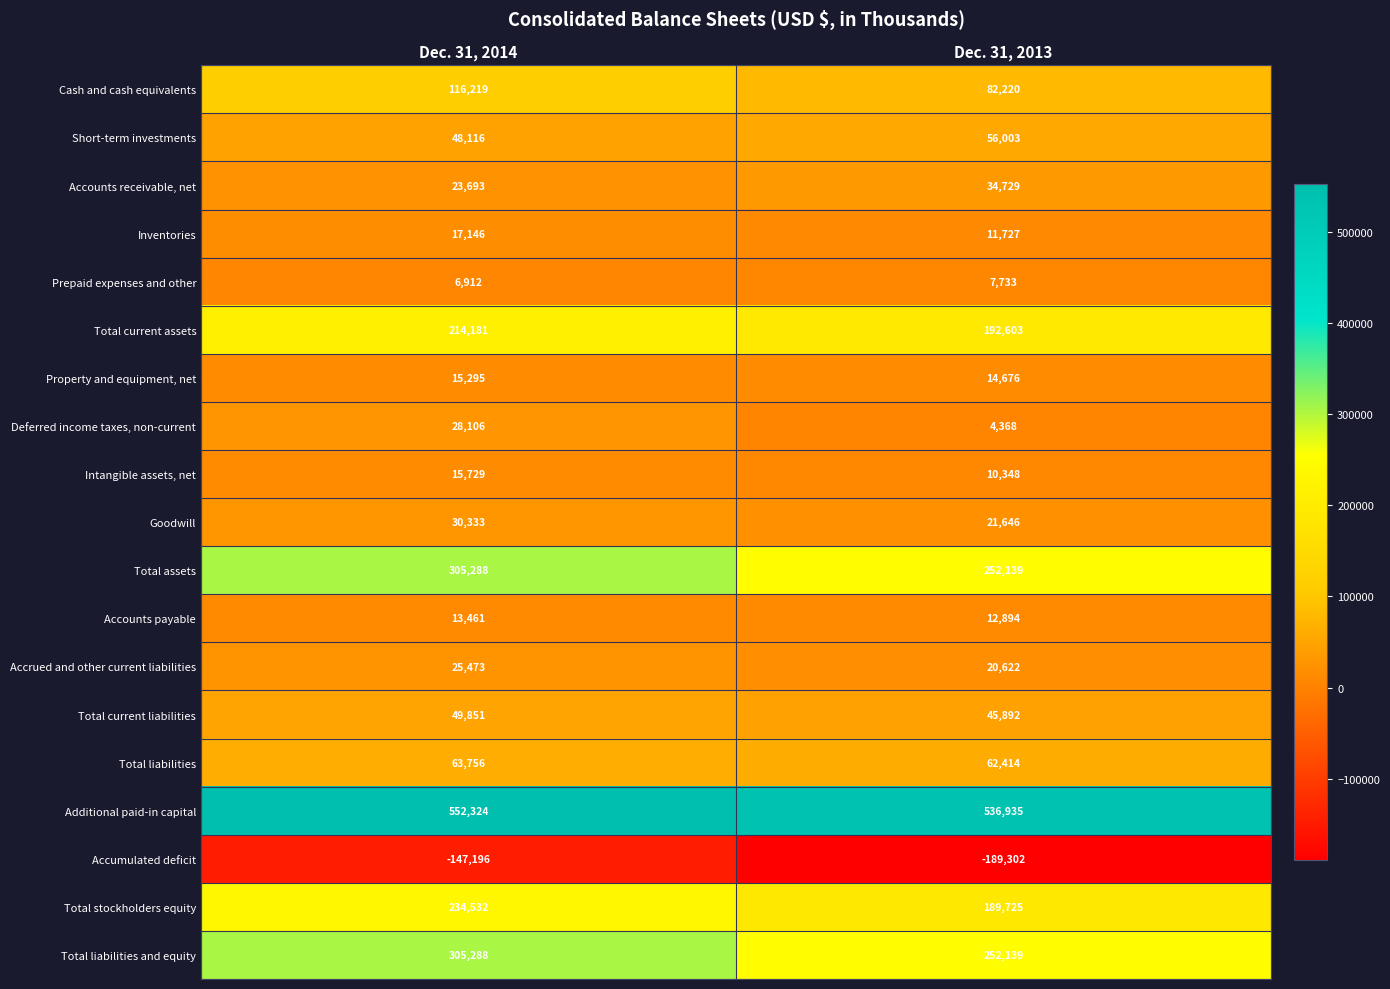

The value of Accounts receivable, net at Dec. 31, 2014 is 34587. True or false?

False